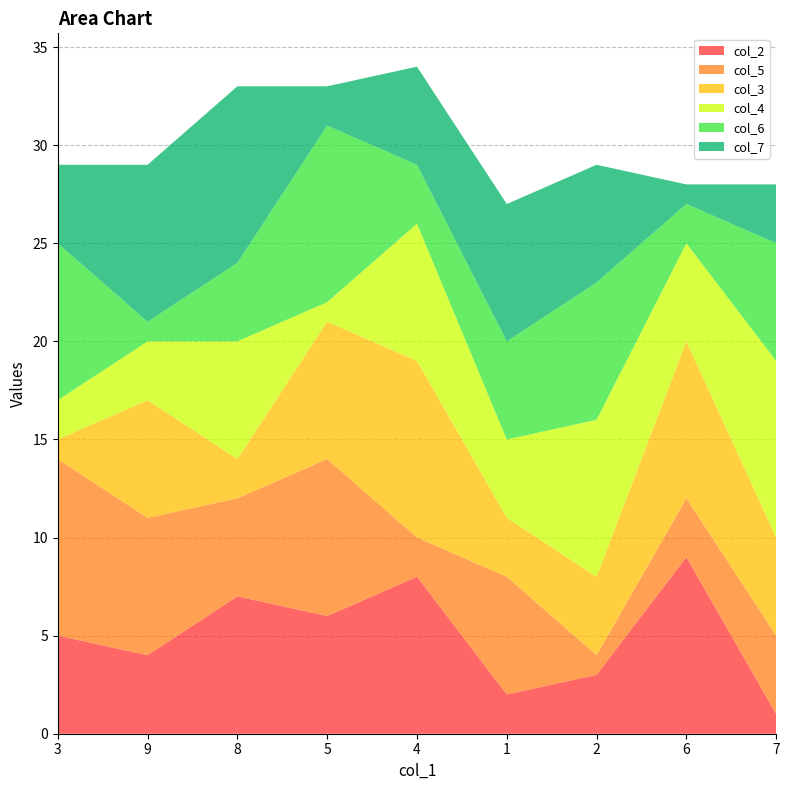

Reading left to right, list all the values displayed in this chart.

col_2: 5	4	7	6	8	2	3	9	1
col_5: 9	7	5	8	2	6	1	3	4
col_3: 1	6	2	7	9	3	4	8	5
col_4: 2	3	6	1	7	4	8	5	9
col_6: 8	1	4	9	3	5	7	2	6
col_7: 4	8	9	2	5	7	6	1	3